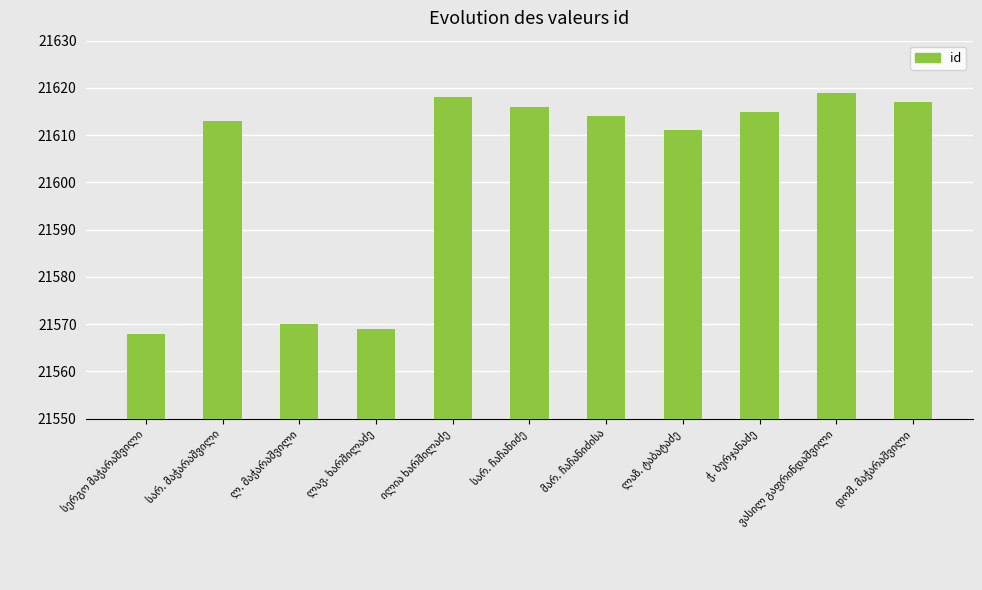

What is the difference between the maximum and minimum values?

51